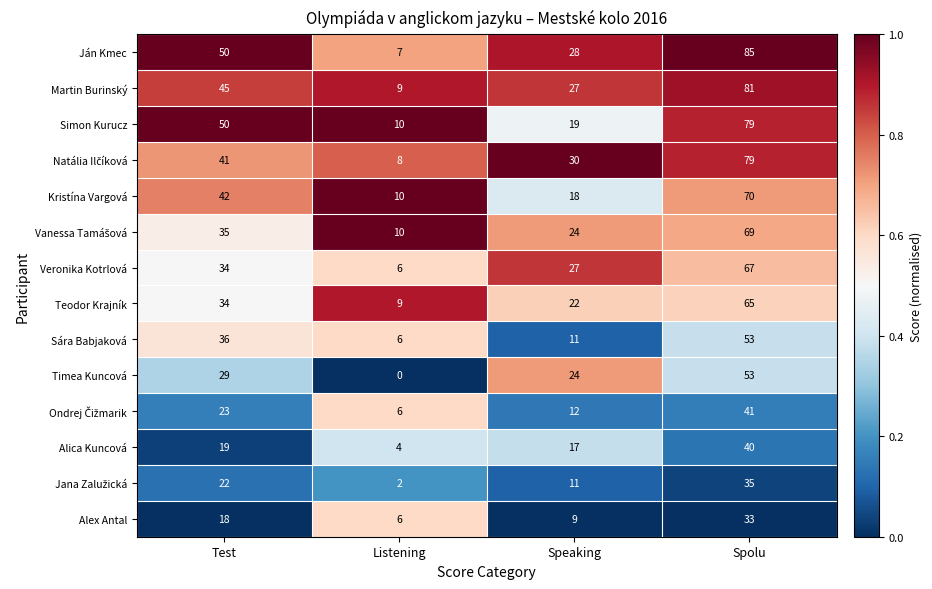

Where is Alex Antal nearest to the value 19?

Test